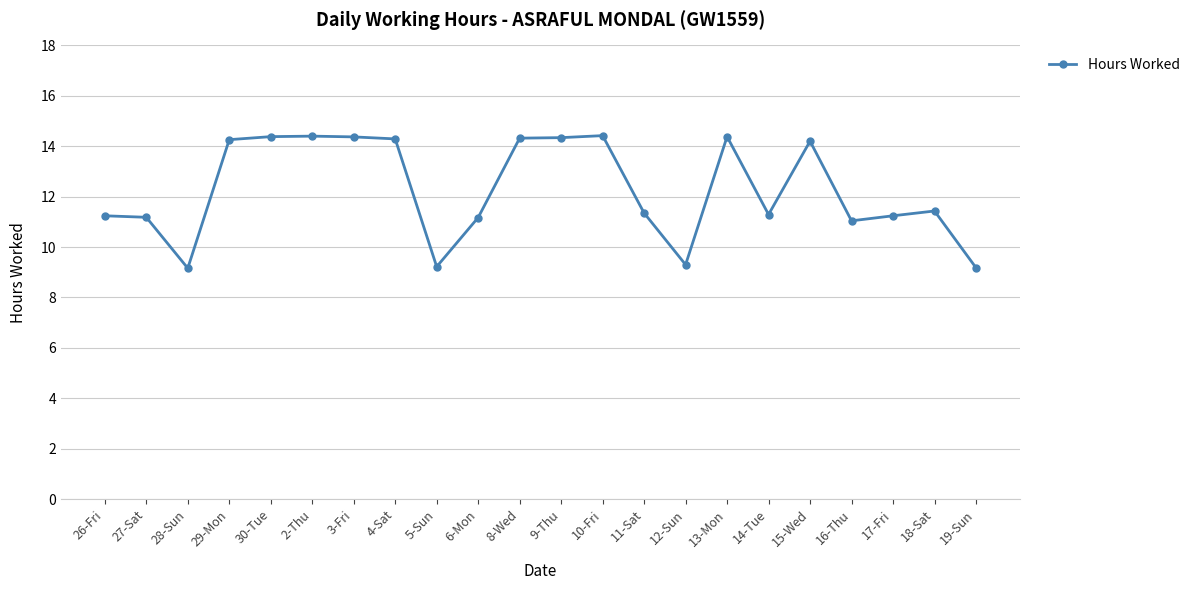

The chart shows a value of 7.1 at 17-Fri. True or false?

False